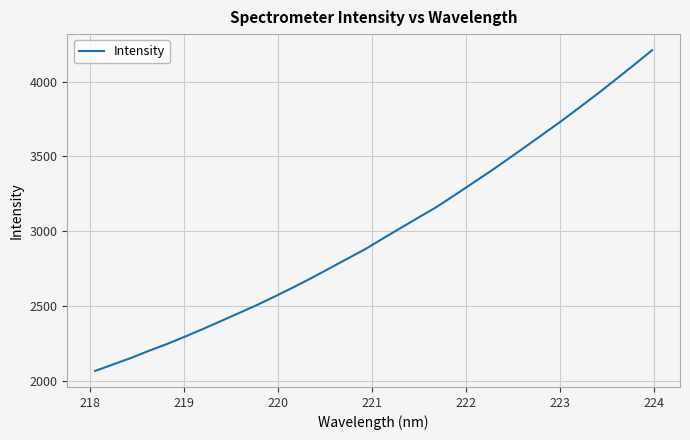

How many categories are shown in the chart?

32